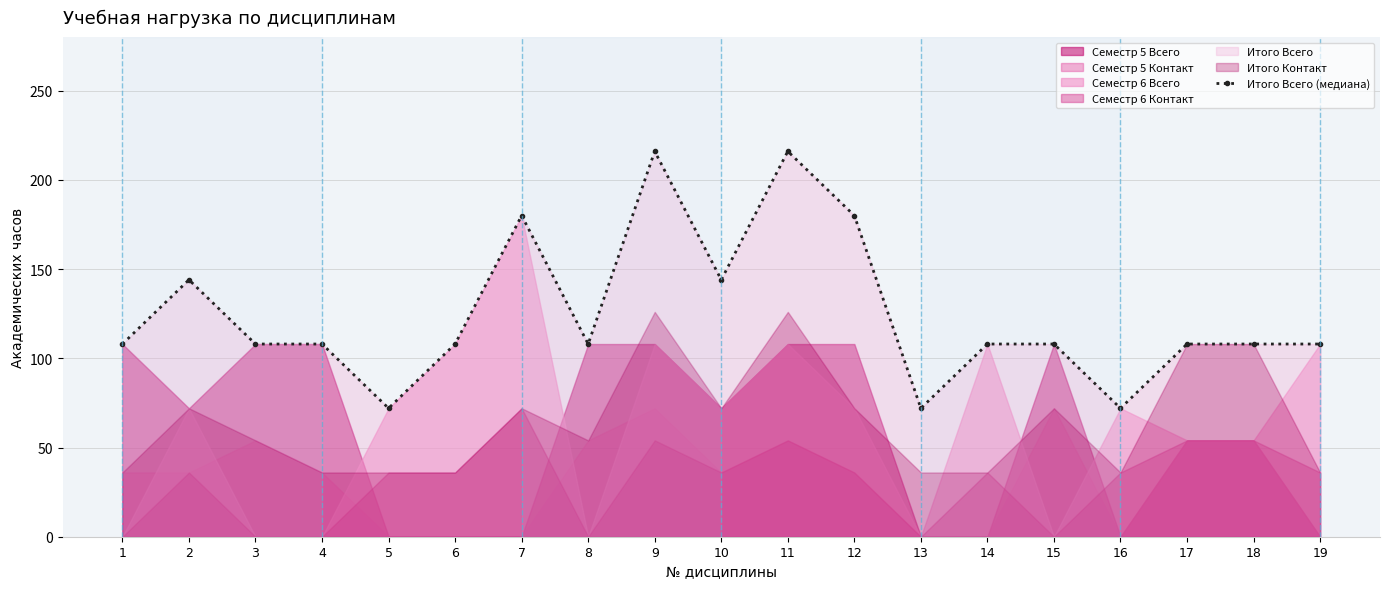

What is the ratio of the value at 18 to the value at 12?

0.6